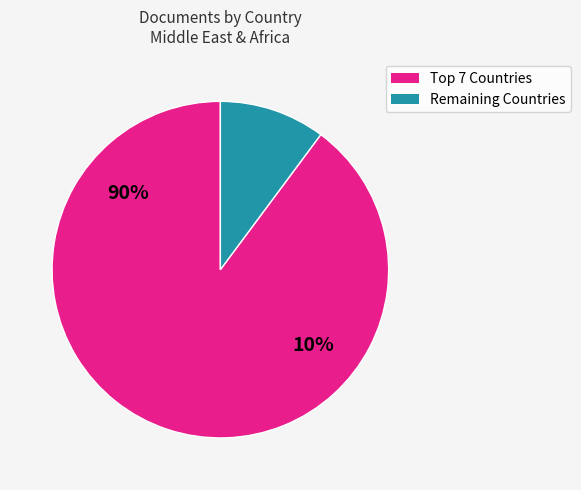

True or false: Iraq accounts for 11% of the total.

False